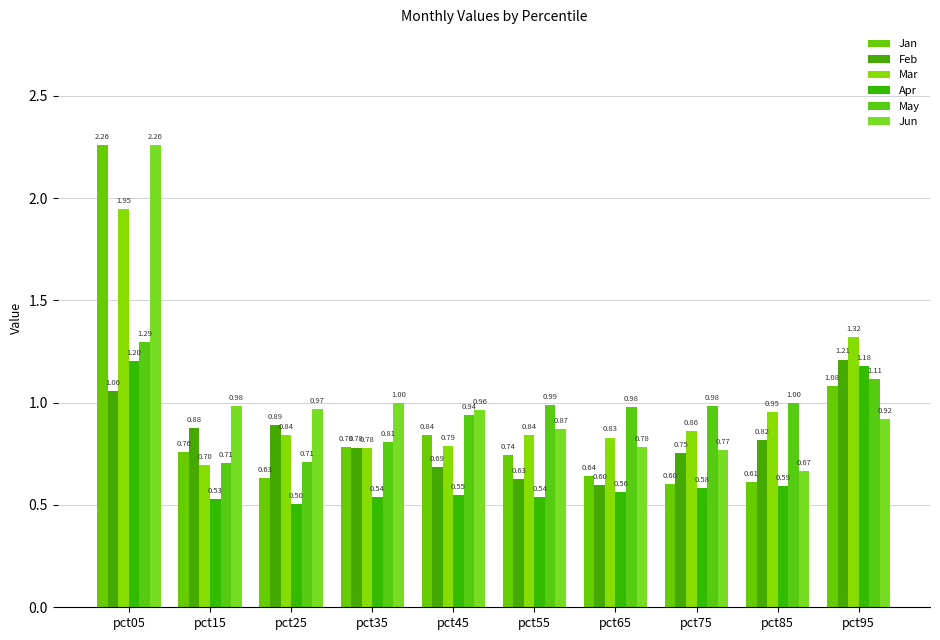

Which series has the largest range (max minus min)?

Jan